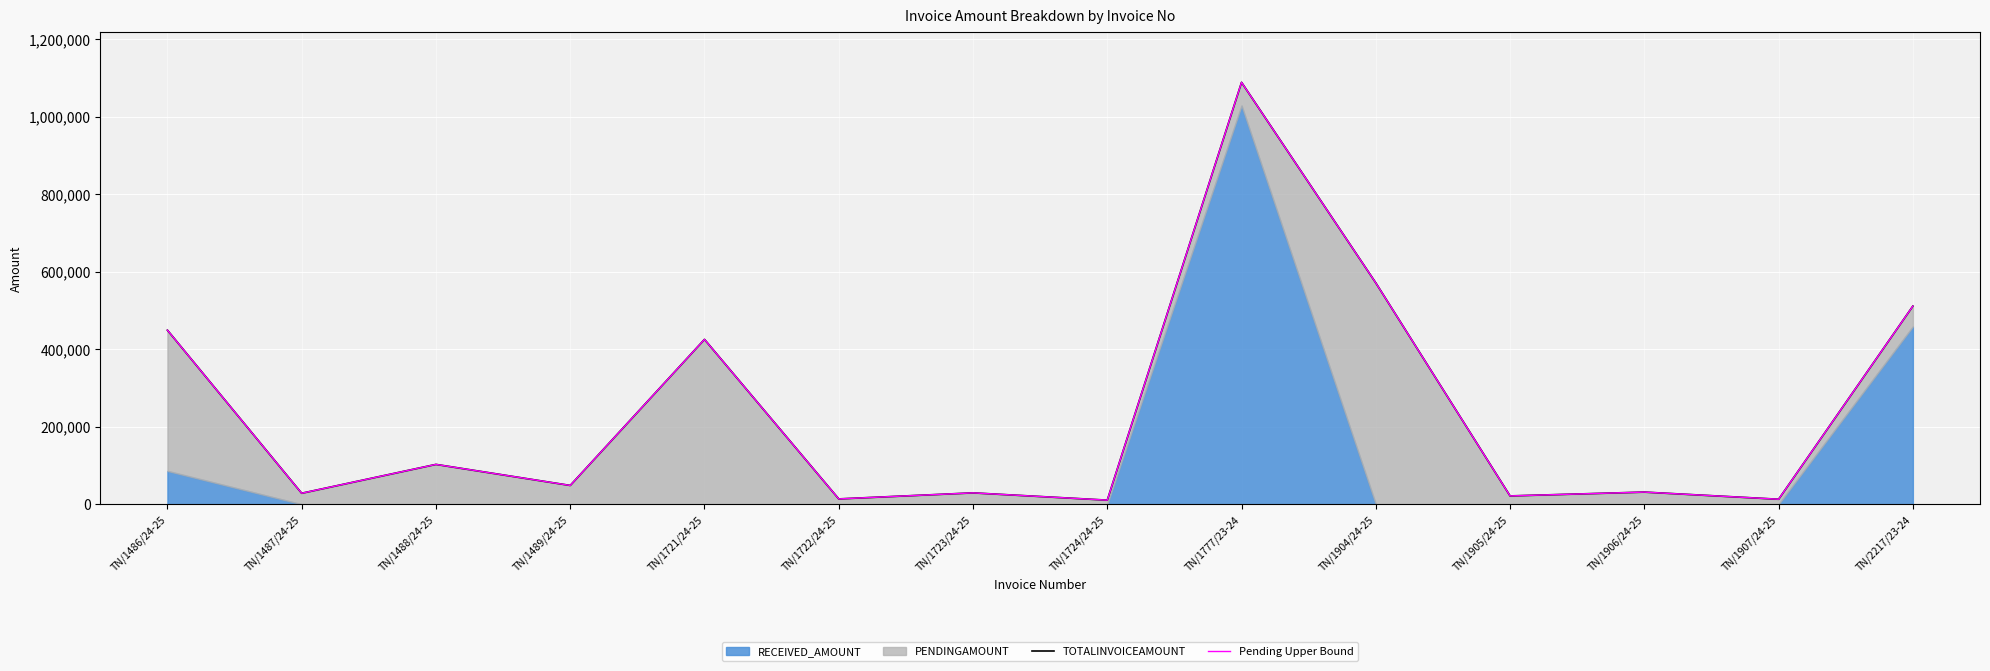

Reading left to right, what are all the values shown in this chart?

TOTALINVOICEAMOUNT: 449422	28392	102866	48552	425589	13776	29355	10584	1089194	571435	21504	31371	12936	511570
Pending Upper Bound: 449422	28392	102866	48552	425589	13776	29355	10584	1089194	571435	21504	31371	12936	511570